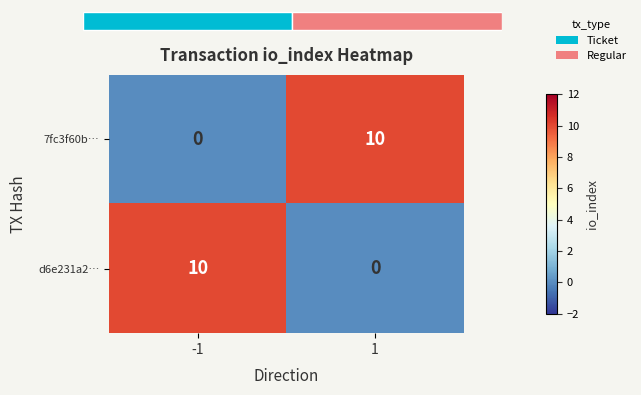

Count the number of categories in the chart.

2